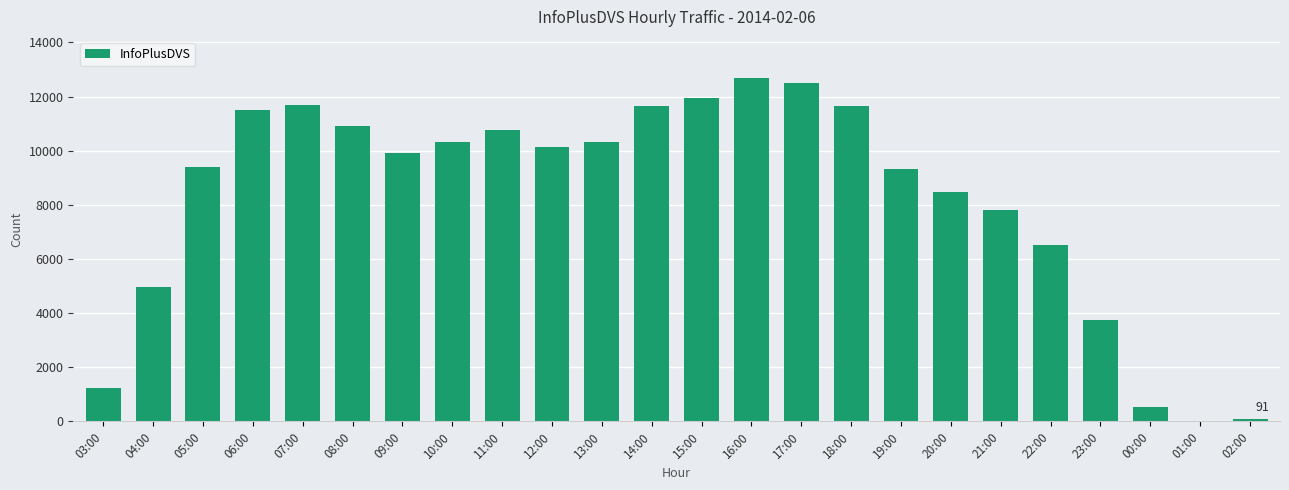

Are the bars horizontal?

No